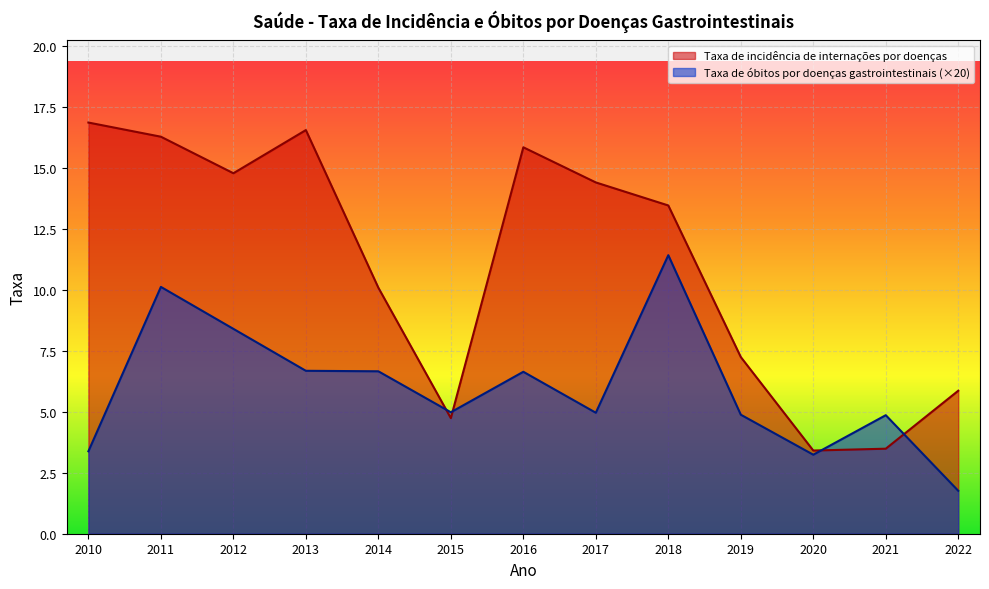

Is the value of Taxa de incidência de internações por doenças at 2013 greater than the value of Taxa de óbitos por doenças gastrointestinais at 2011?

Yes